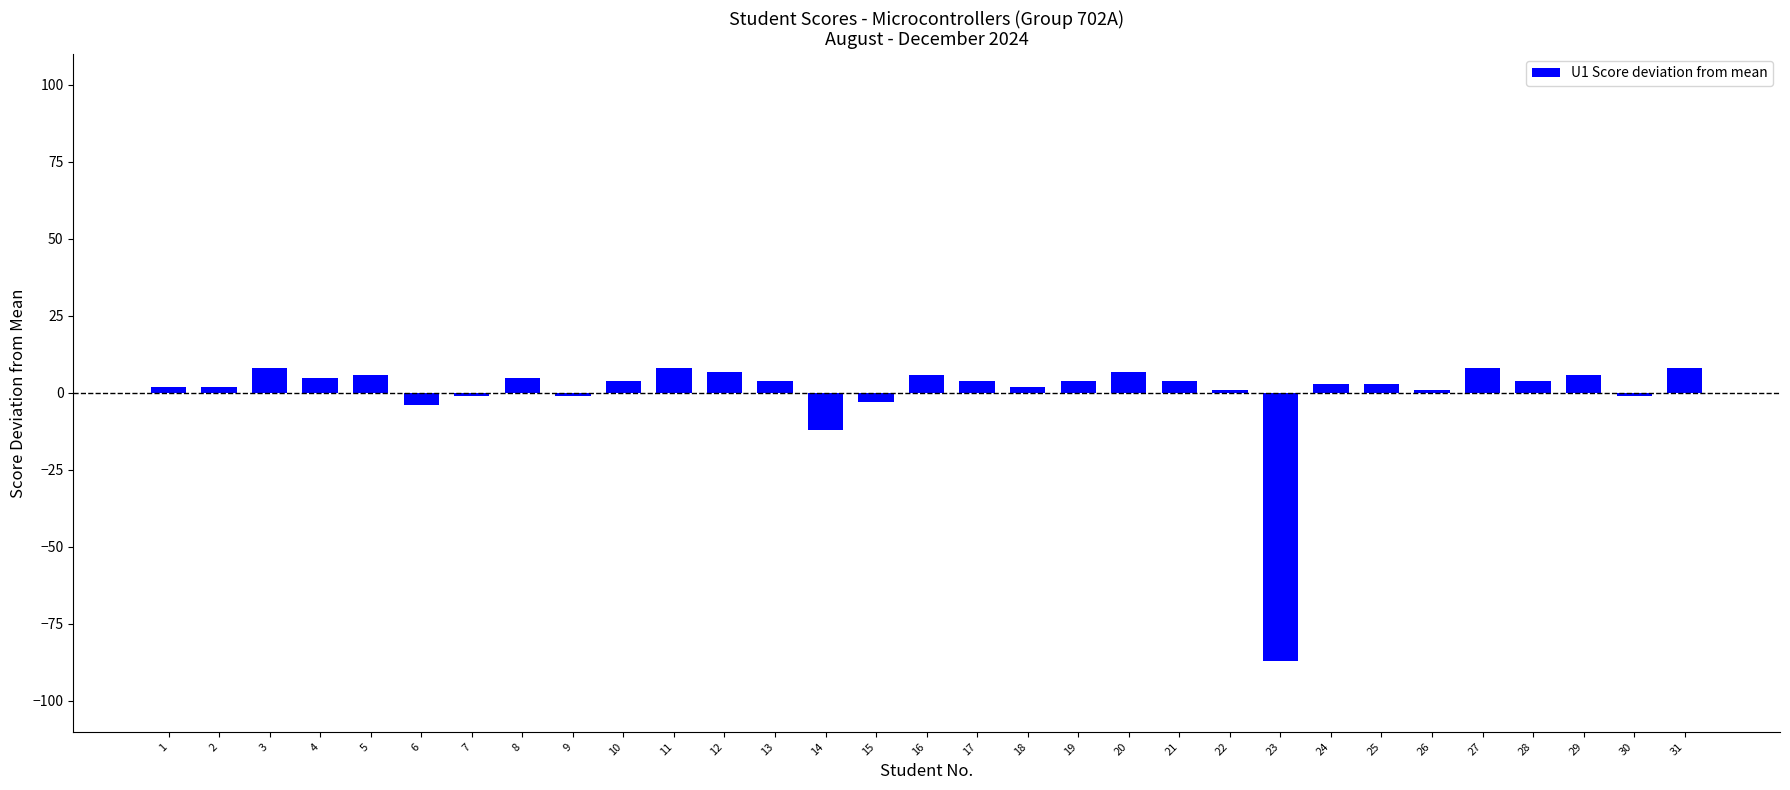

How many series are shown in this chart?

1